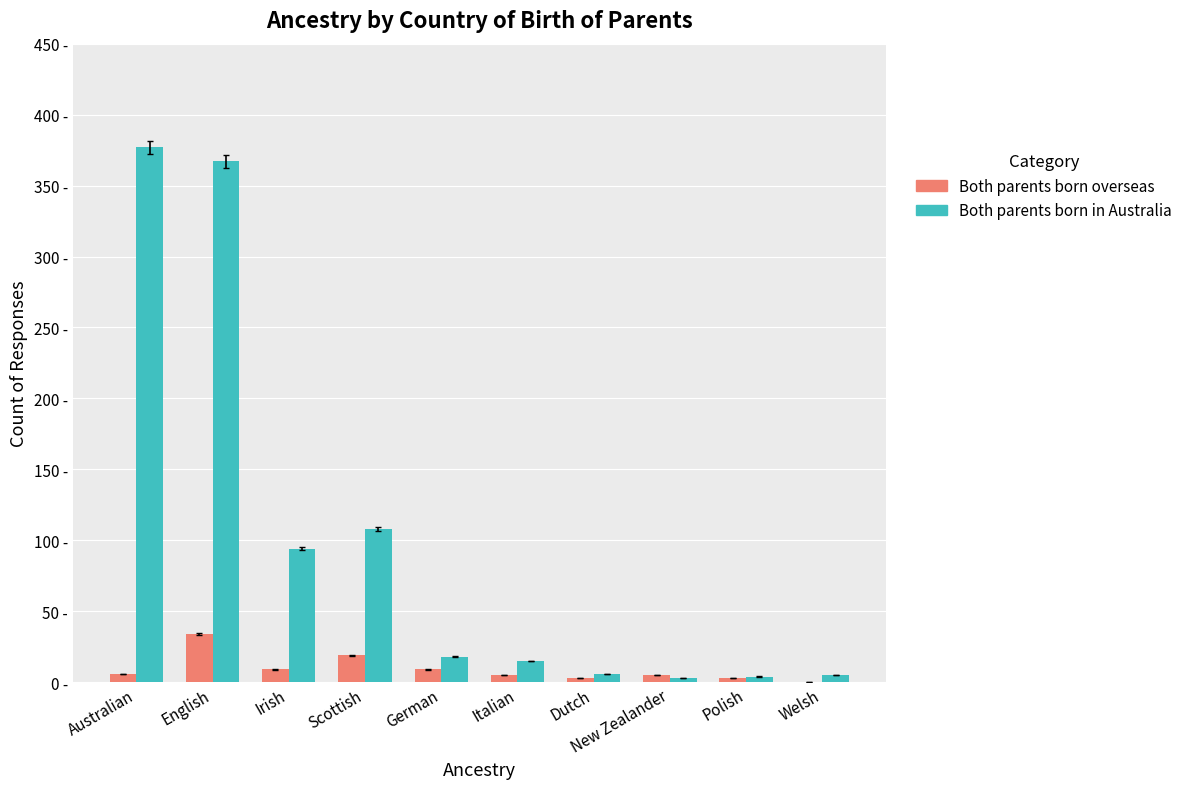

What is the difference between the second highest and minimum values in the Both parents born in Australia series?

364